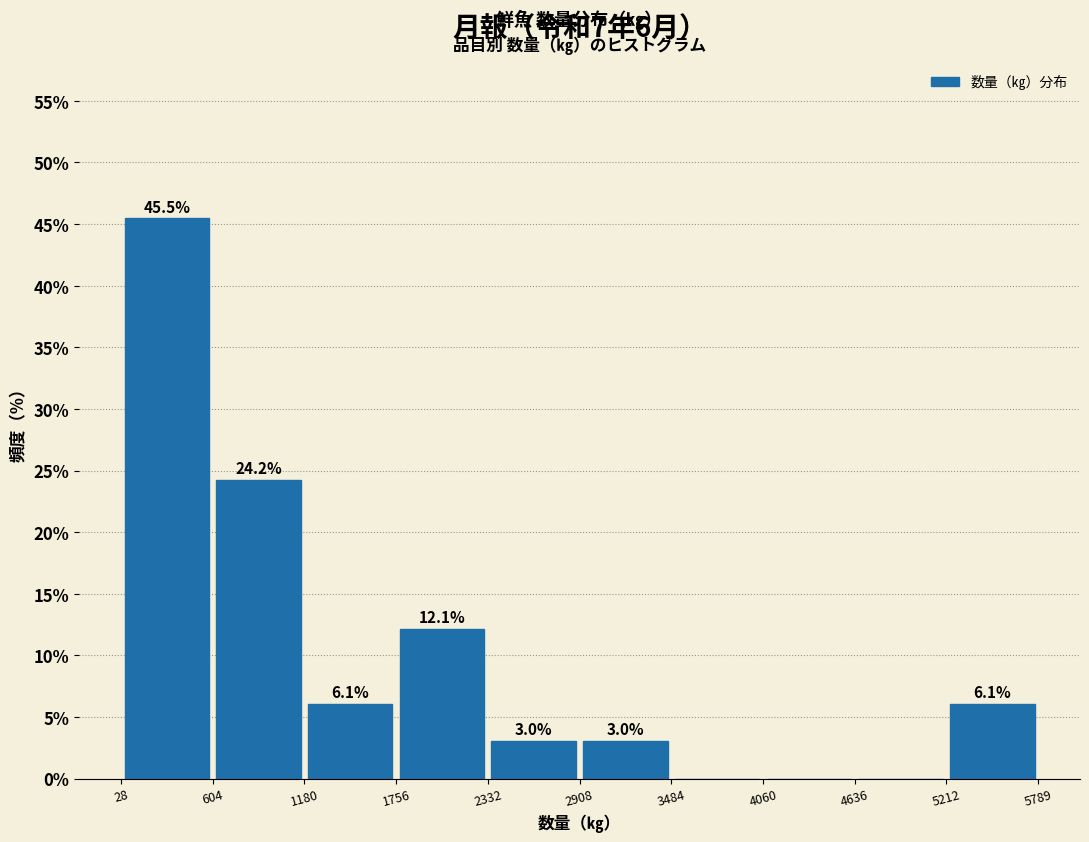

Which range on the x-axis has the tallest bar?

28 to 604